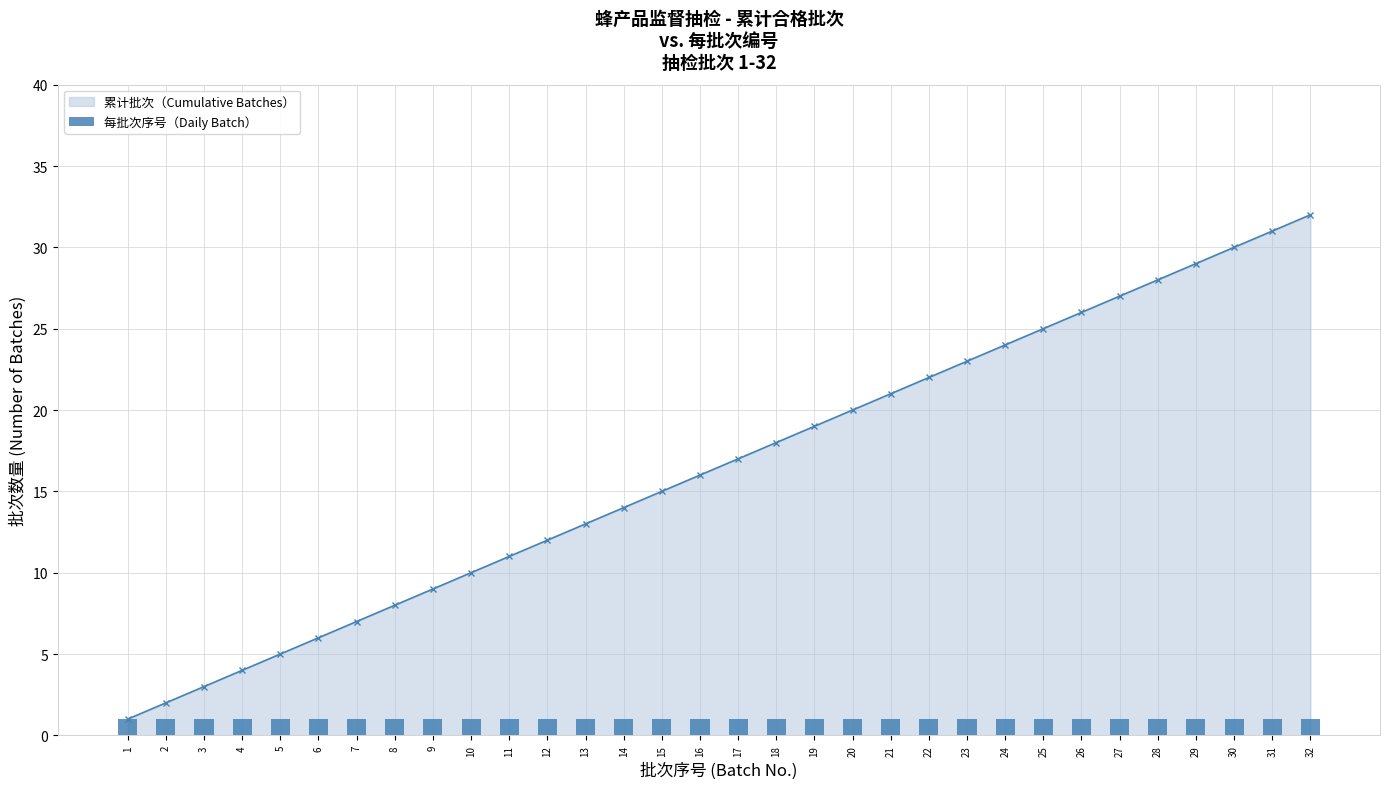

The value at 24 is 24. True or false?

True